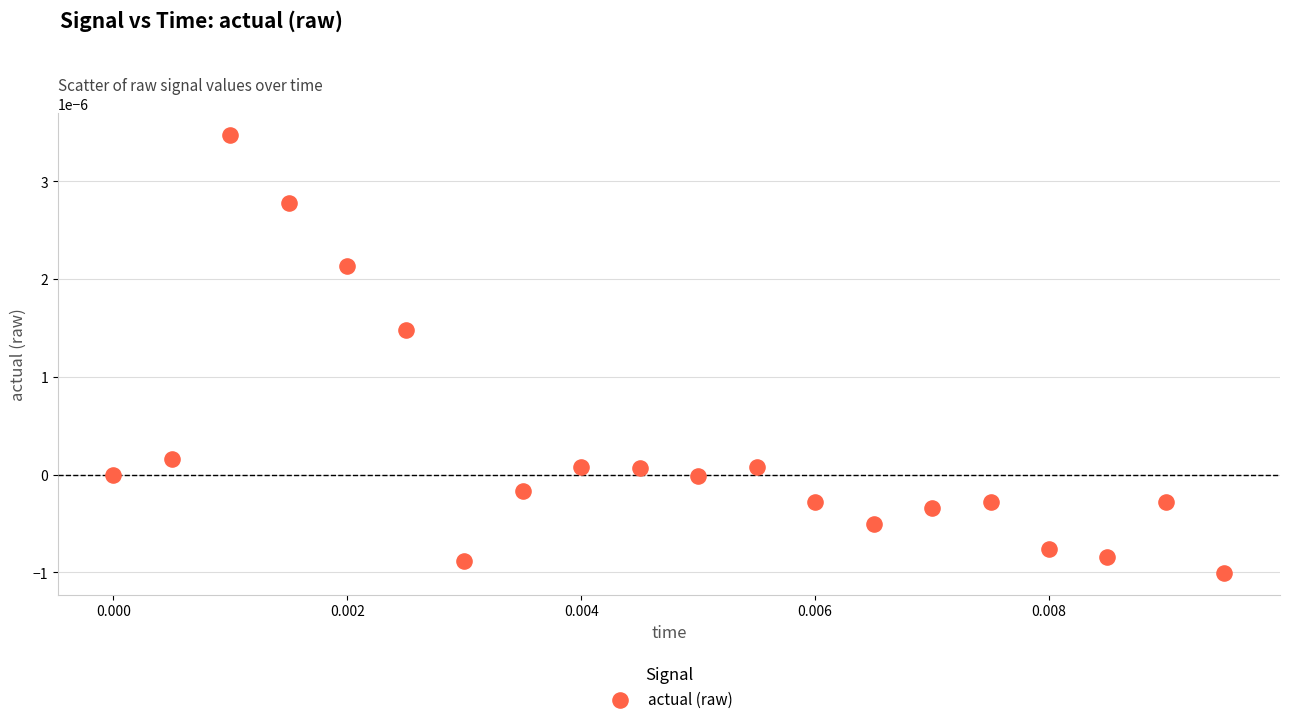

Count the number of points in this scatter plot.

20